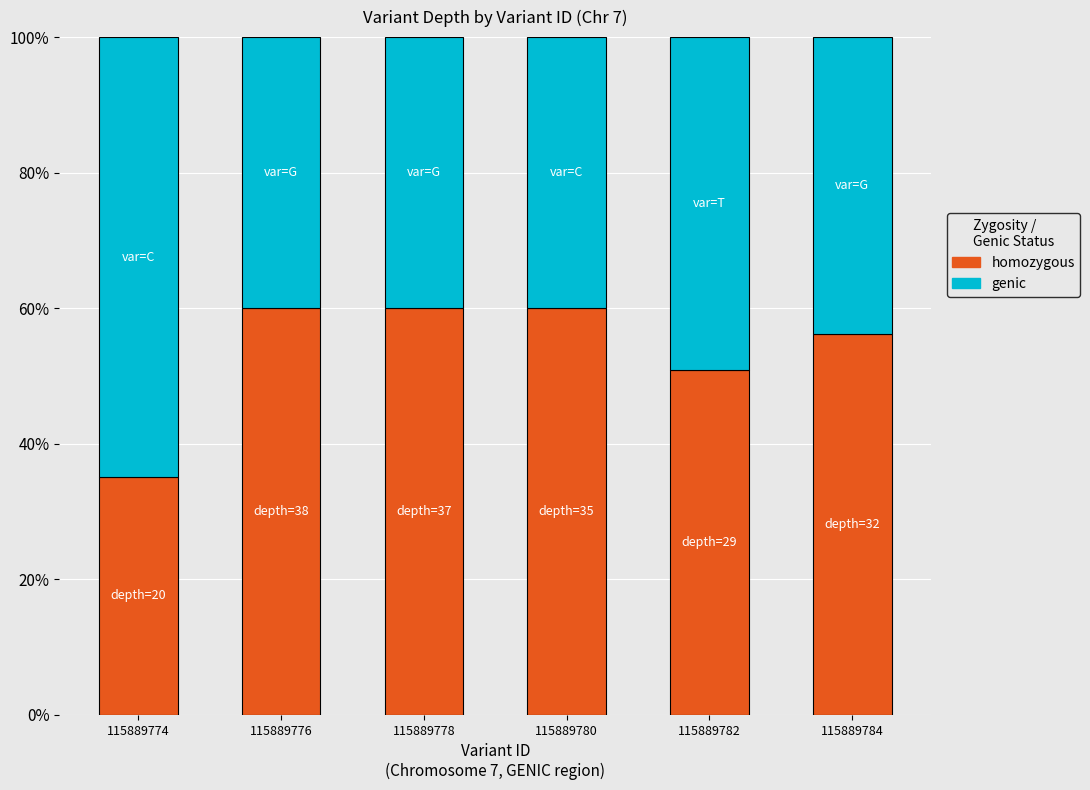

True or false: homozygous has a value of 60.0 at 115889780.

True